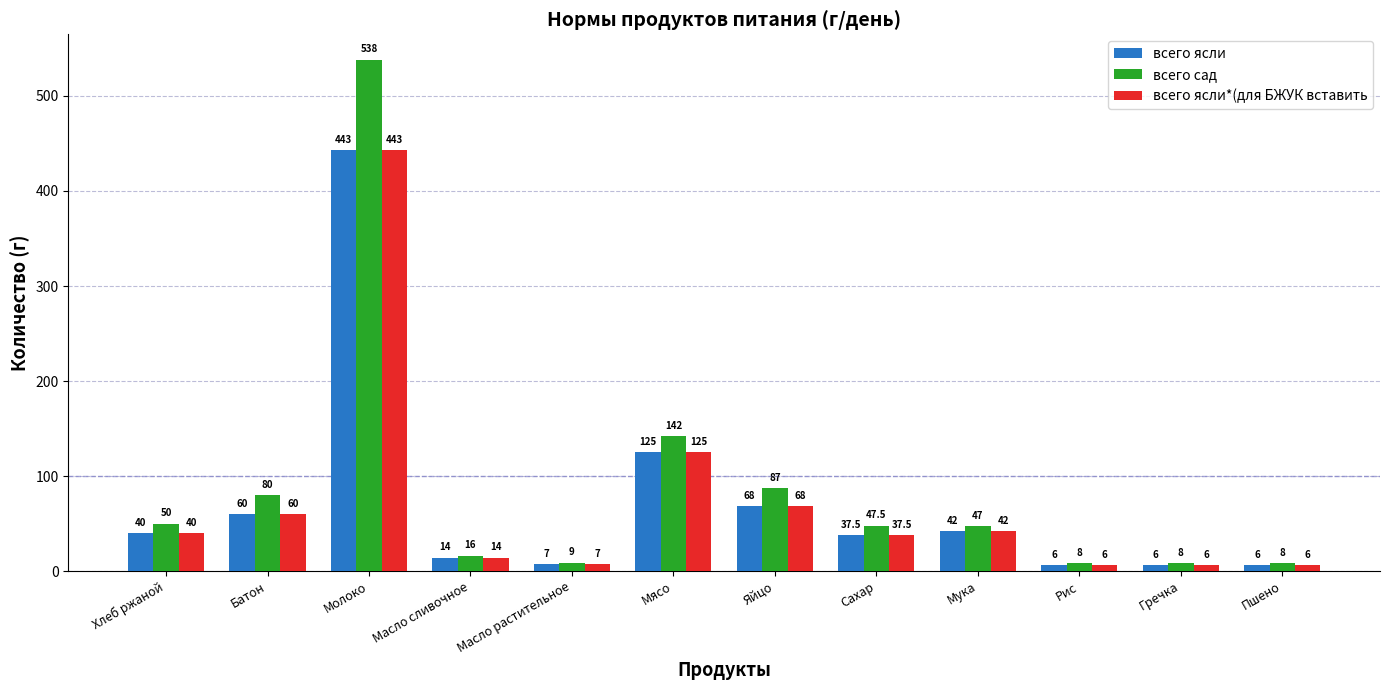

At which category is the sum across all series the highest?

Молоко